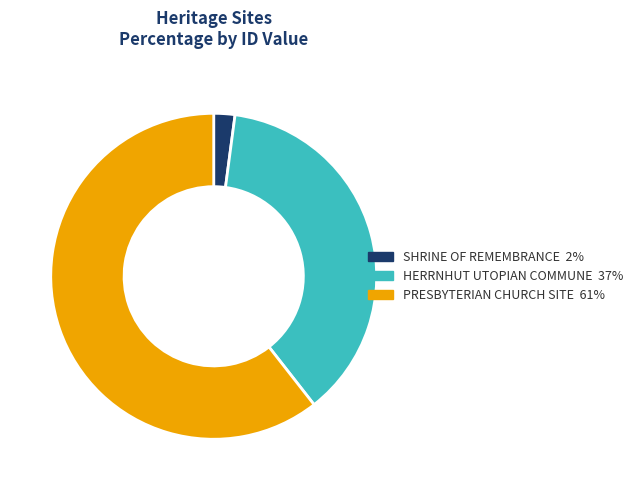

Is the sum of PRESBYTERIAN CHURCH SITE and HERRNHUT UTOPIAN COMMUNE greater than half?

Yes